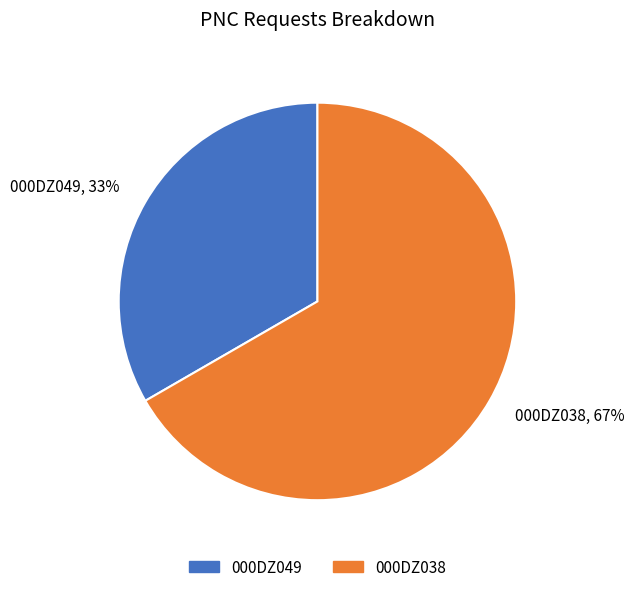

To the nearest percent, what percentage of the pie is 000DZ038?

67%